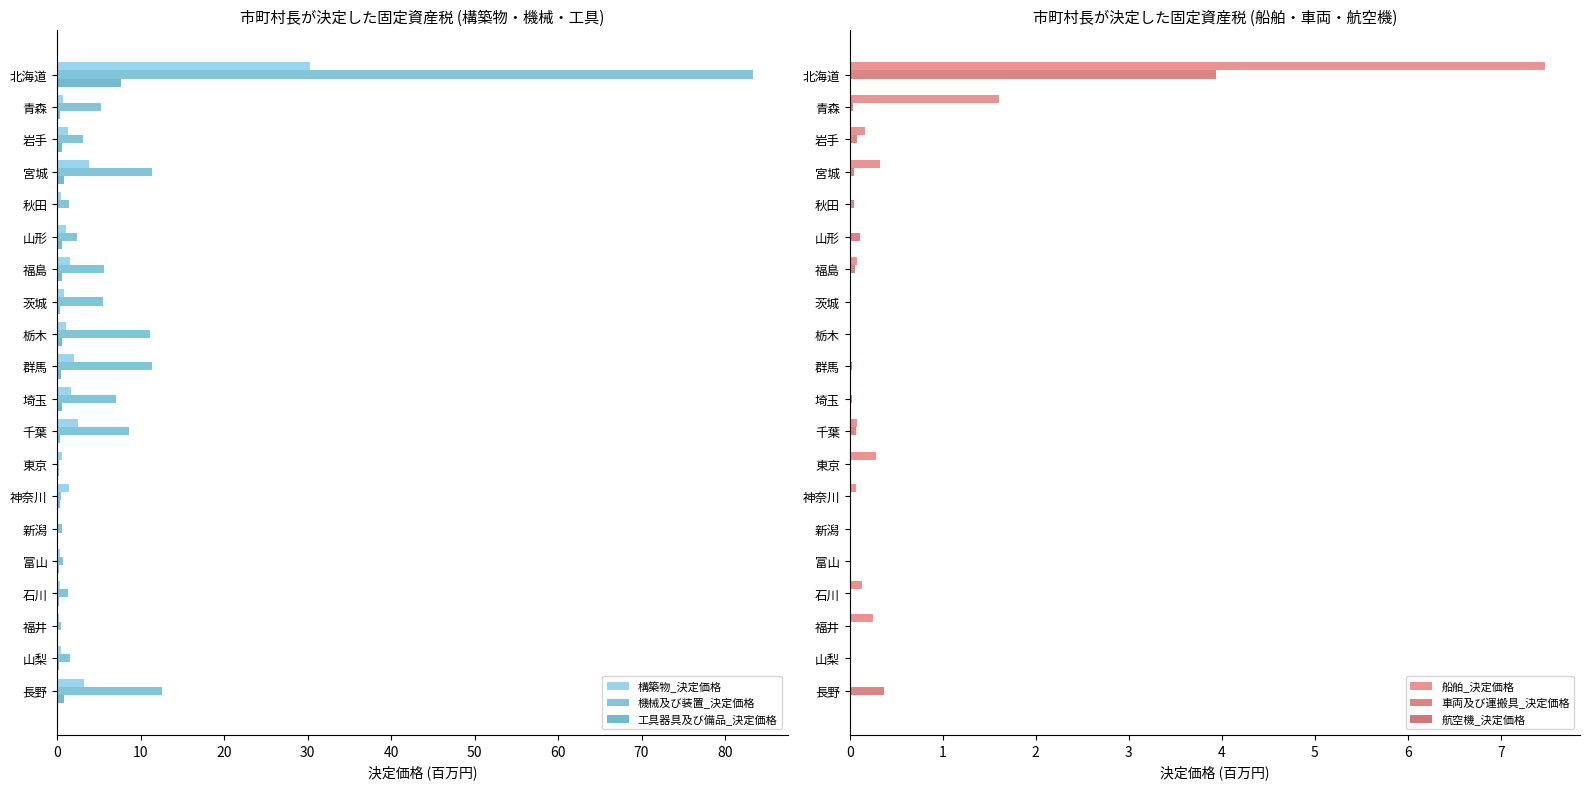

What is the approximate value of 工具器具及び備品_決定価格 at 宮城?

0.8